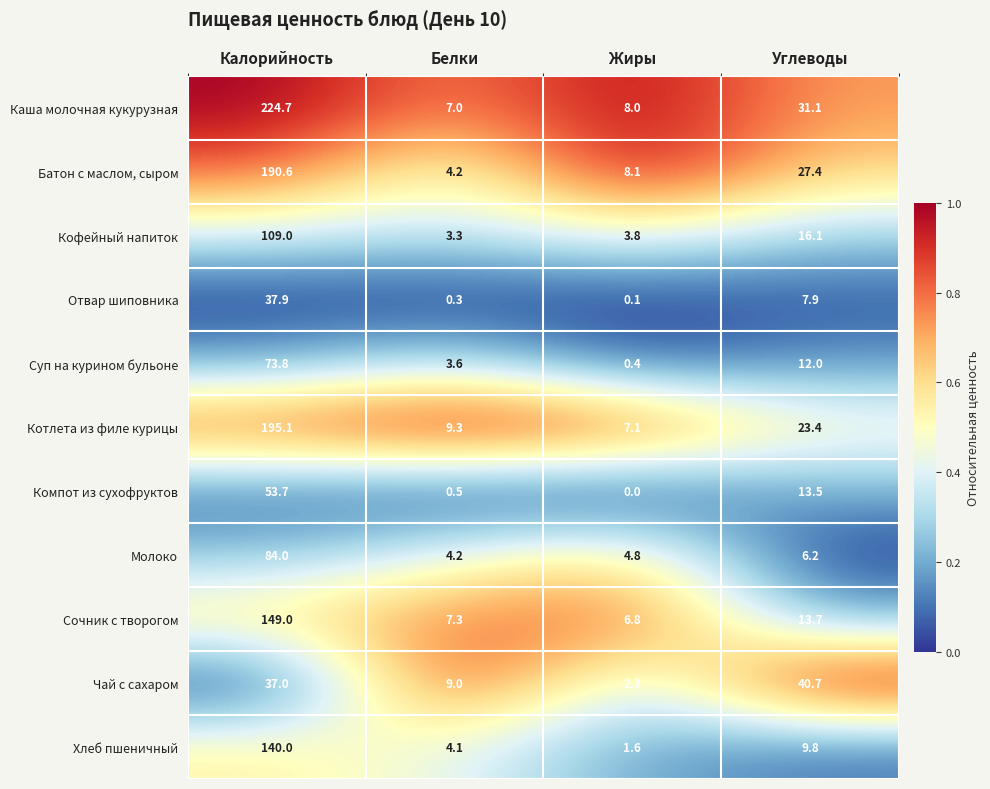

What is the average value of the Батон с маслом, сыром series?

57.6